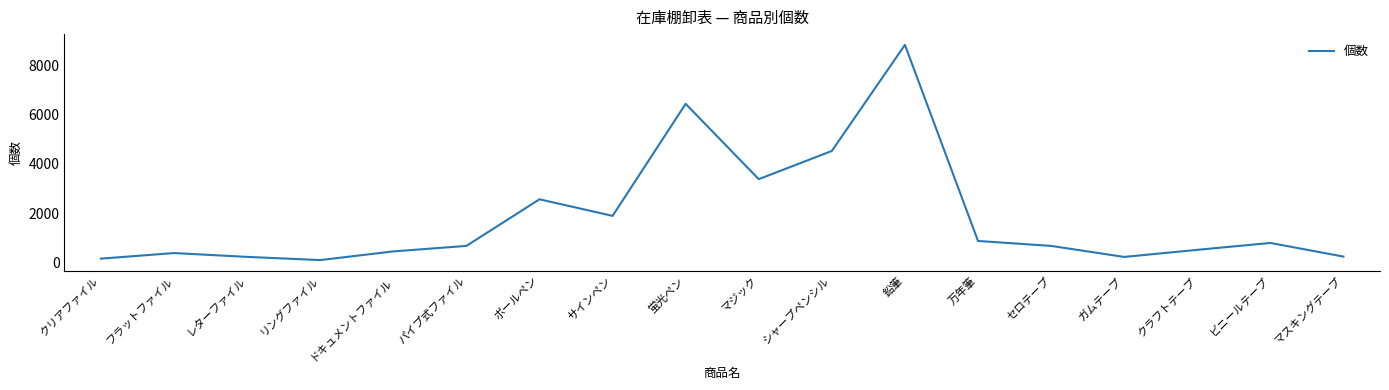

What is the difference between the second highest and second lowest values?

6276